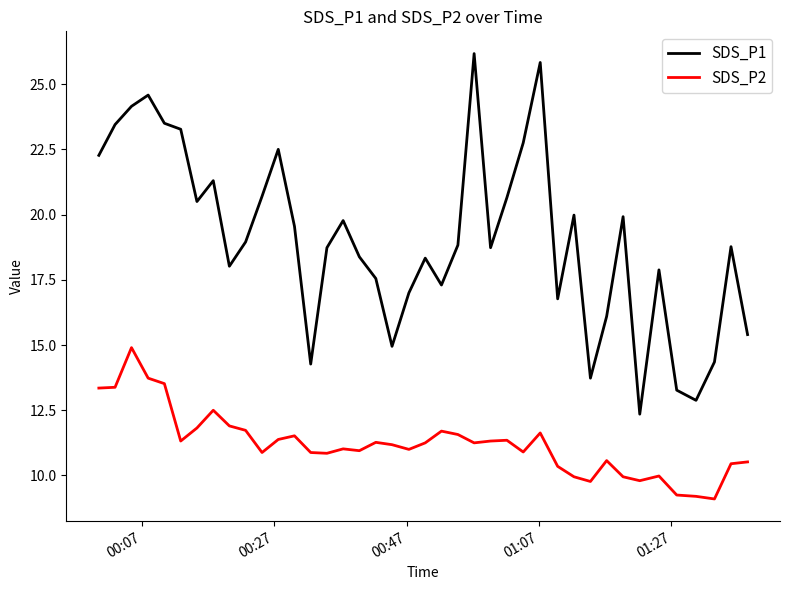

Which series has the largest total across all categories?

SDS_P1